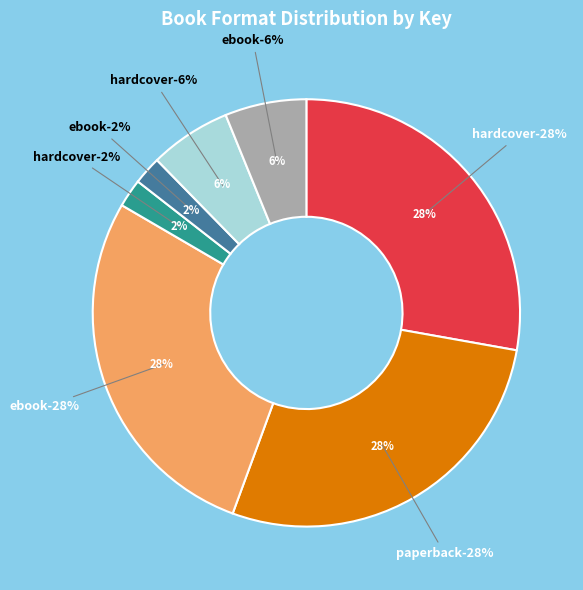

The Our Dogs, Ourselves (9781534410121) slice represents 15% of the pie. True or false?

False